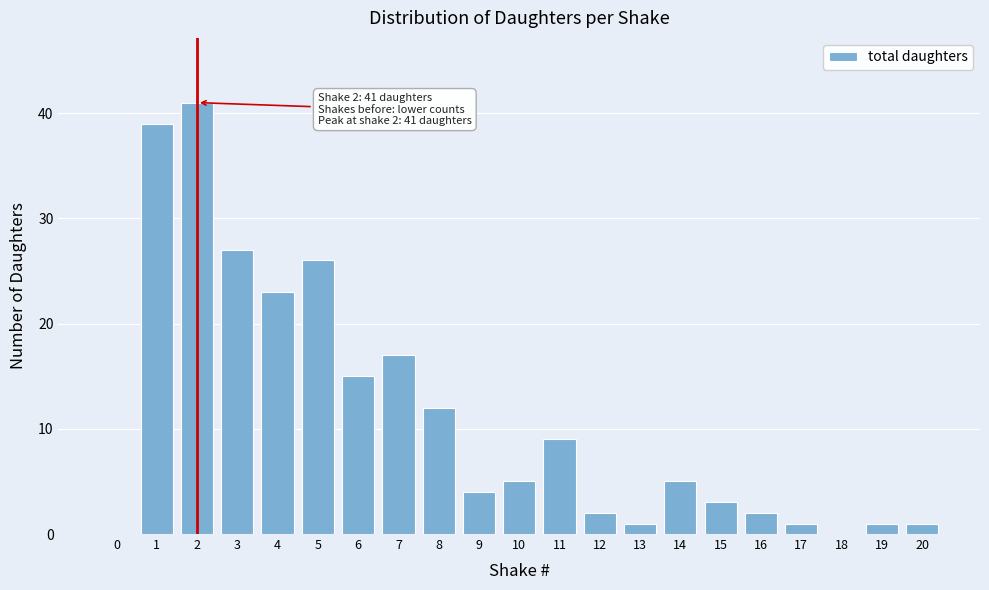

Reading left to right, what are all the values shown in this chart?

0=0	1=39	2=41	3=27	4=23	5=26	6=15	7=17	8=12	9=4	10=5	11=9	12=2	13=1	14=5	15=3	16=2	17=1	18=0	19=1	20=1